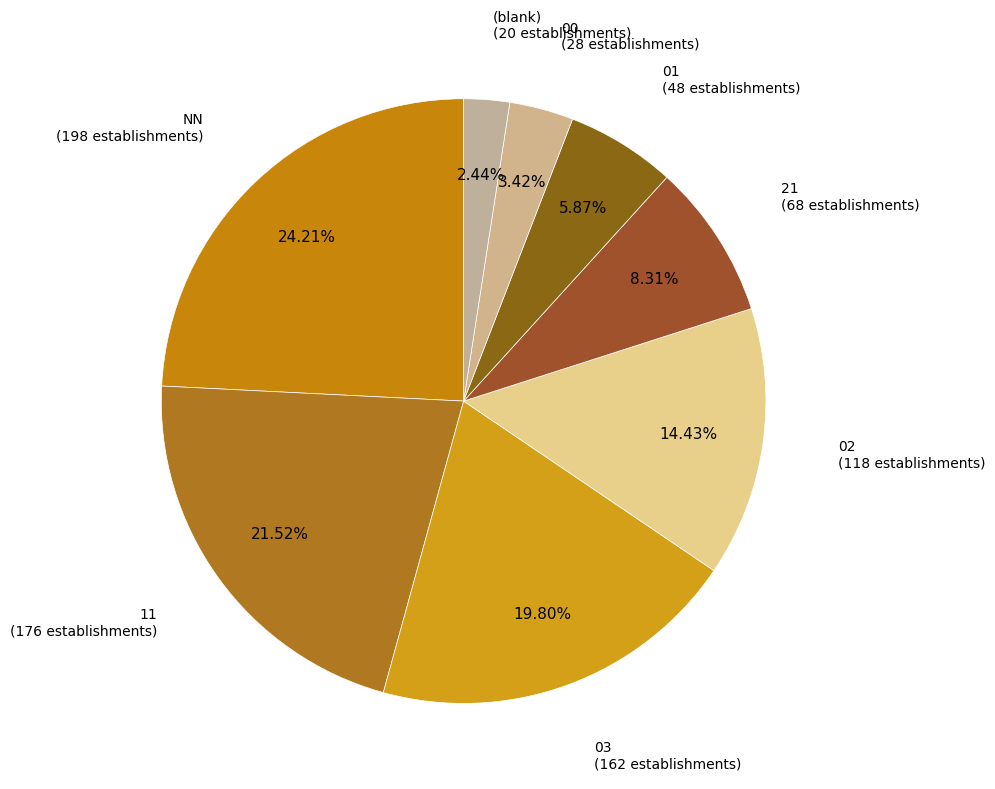

What is the smallest slice in the pie chart?

(blank)